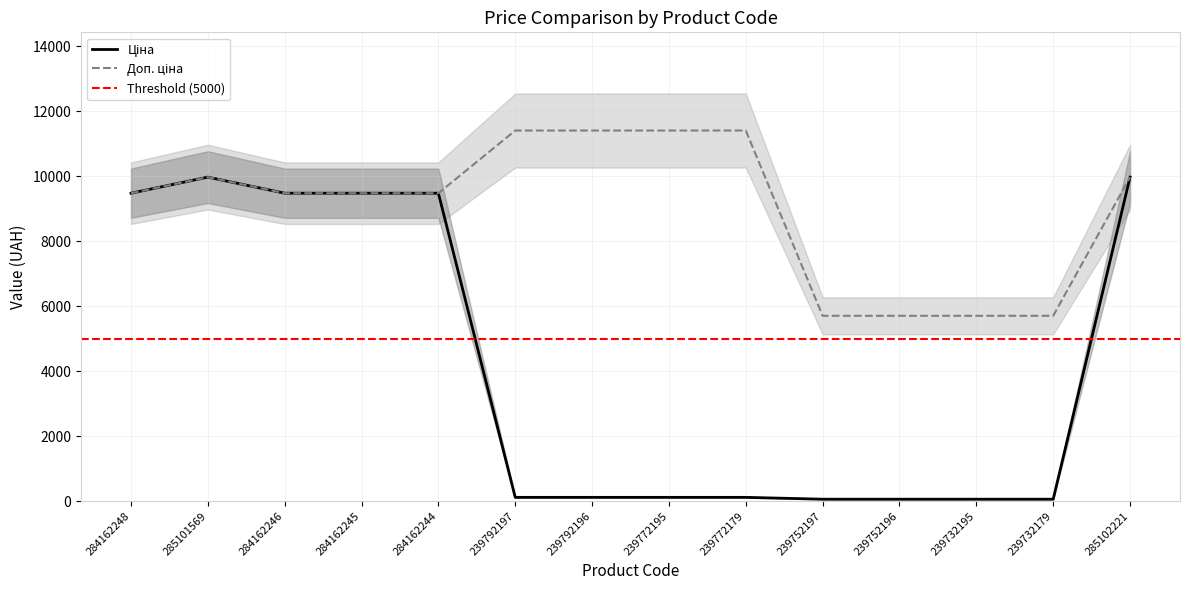

Which series has the widest spread of values?

Ціна